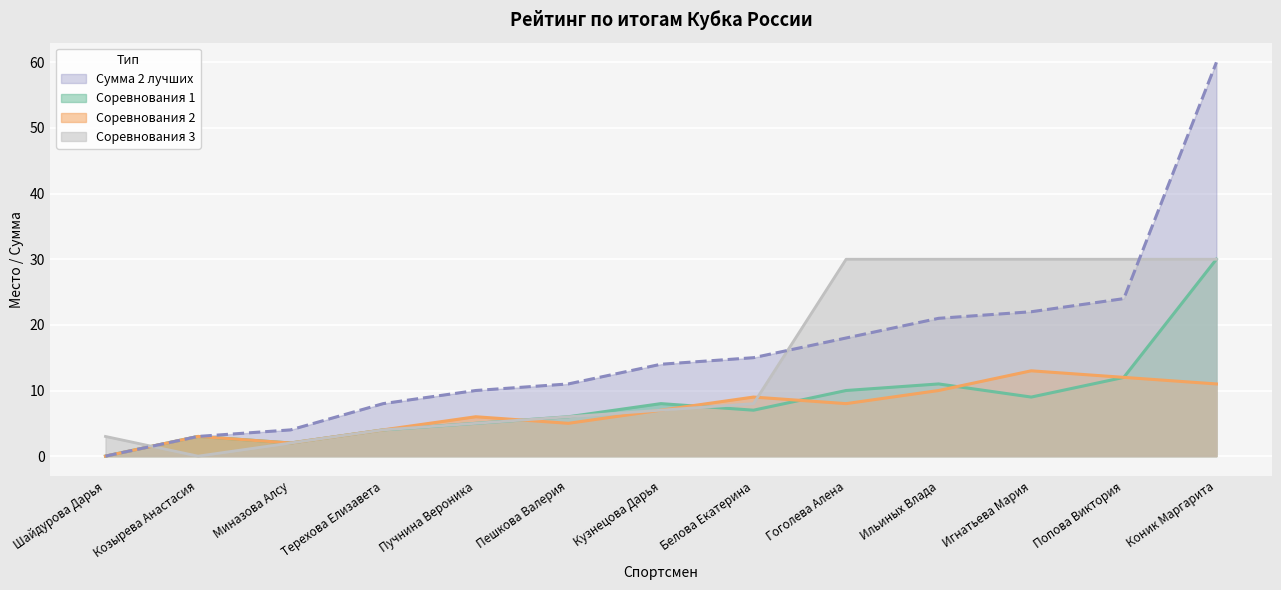

Rank the categories by Соревнования 2 value from lowest to highest.

Шайдурова Дарья, Миназова Алсу, Козырева Анастасия, Терехова Елизавета, Пешкова Валерия, Пучнина Вероника, Кузнецова Дарья, Гоголева Алена, Белова Екатерина, Ильиных Влада, Коник Маргарита, Попова Виктория, Игнатьева Мария